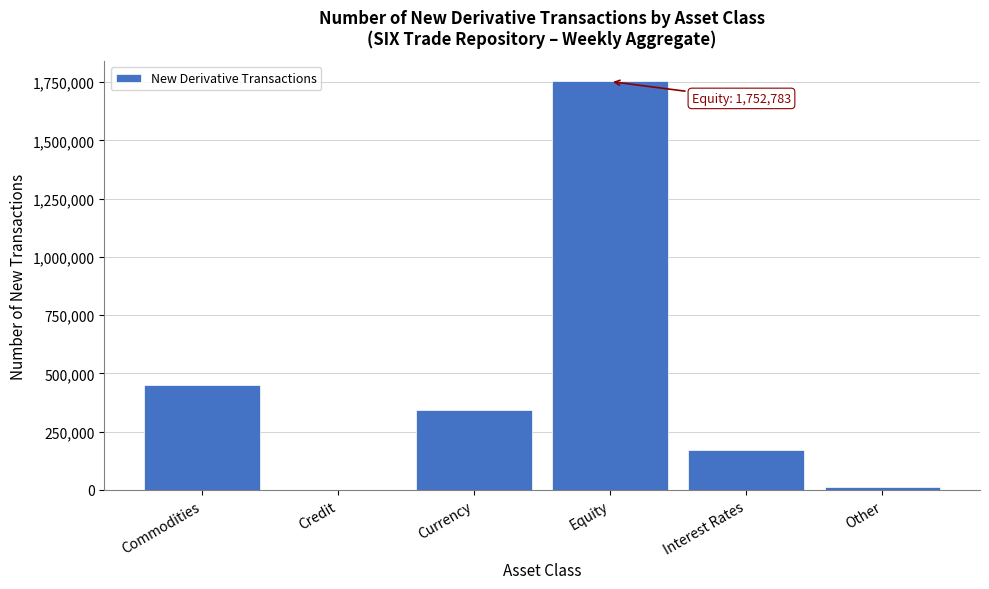

Reading right to left, what are all the values shown in this chart?

Other=13566	Interest Rates=169706	Equity=1752783	Currency=343021	Credit=345	Commodities=451595